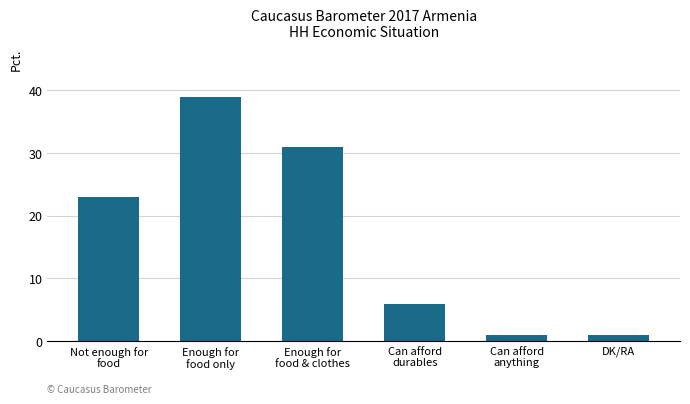

How many bars are there in total?

6